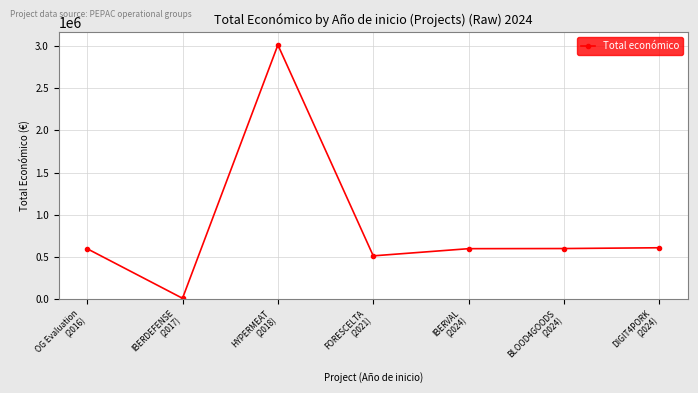

True or false: there are more than 0 points higher than both neighbors.

True